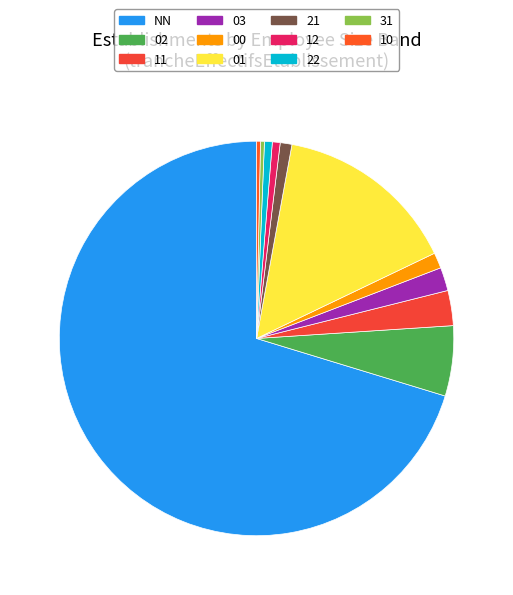

How many slices are in this pie chart?

11